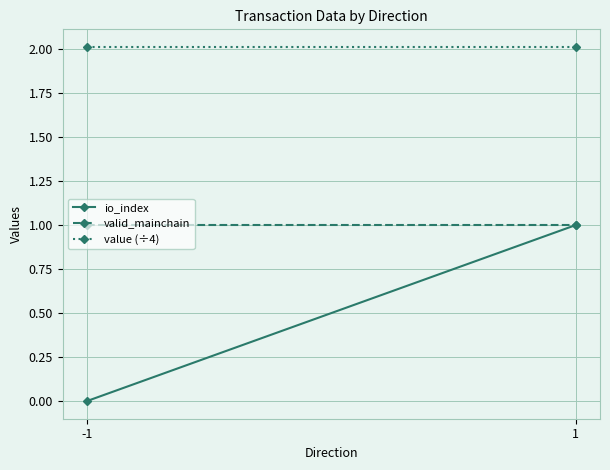

True or false: valid_mainchain has a value of 1.0 at 1.

True